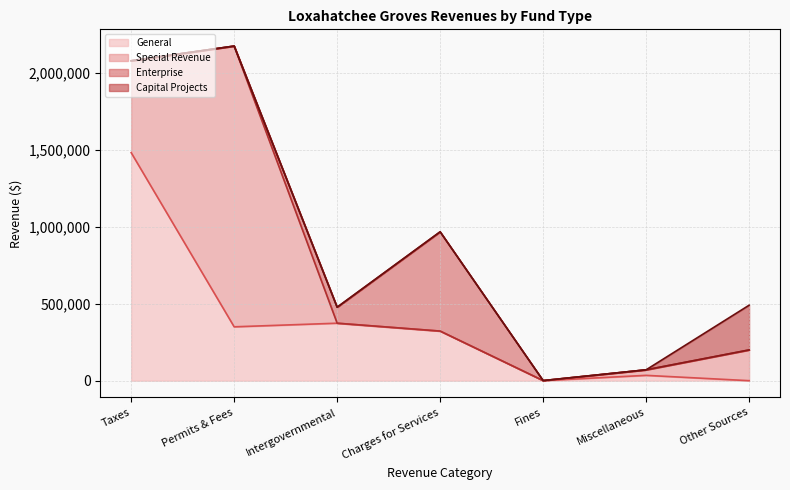

Where is Special Revenue nearest to the value 912868?

Taxes